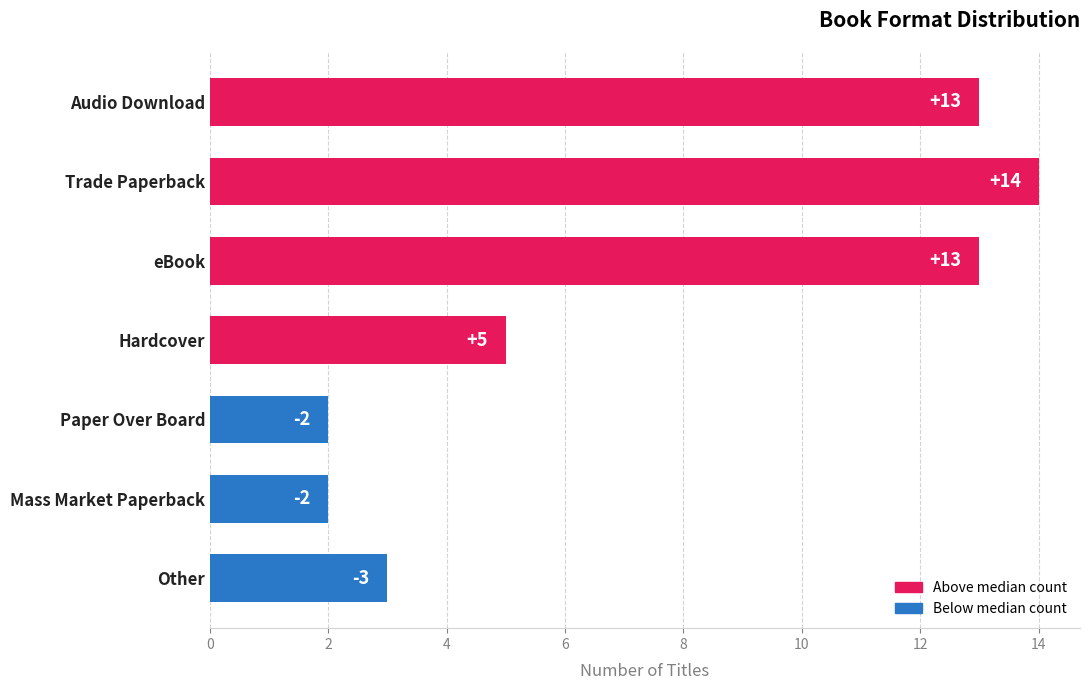

What is the change in value from Trade Paperback to Paper Over Board?

-12